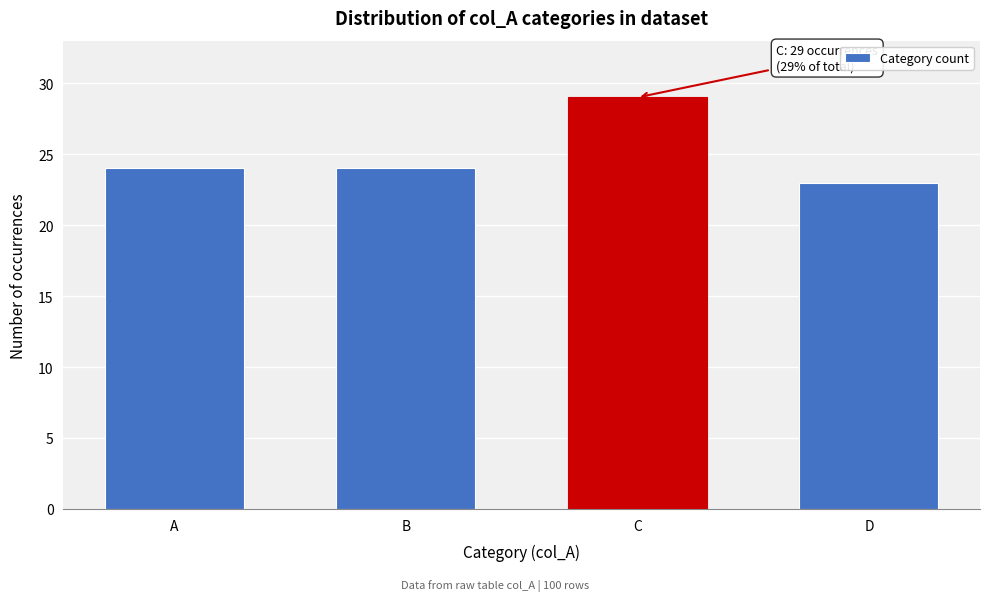

Reading right to left, list all the values displayed in this chart.

23	29	24	24